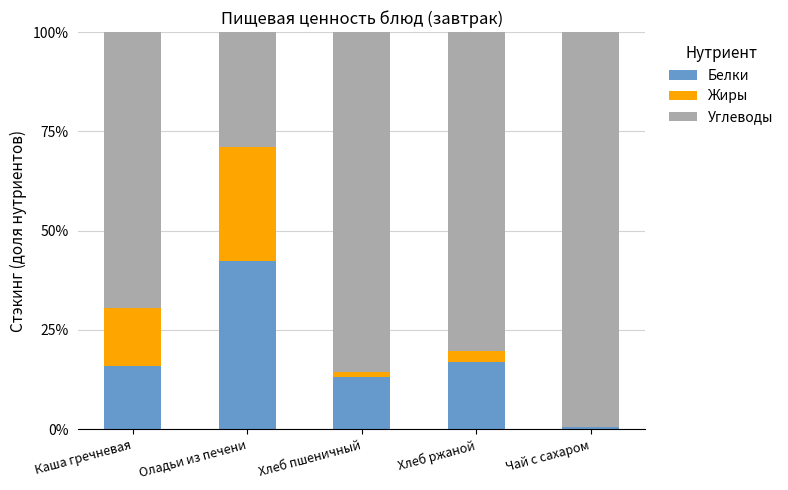

Read the Белки value at Хлеб ржаной.

16.8